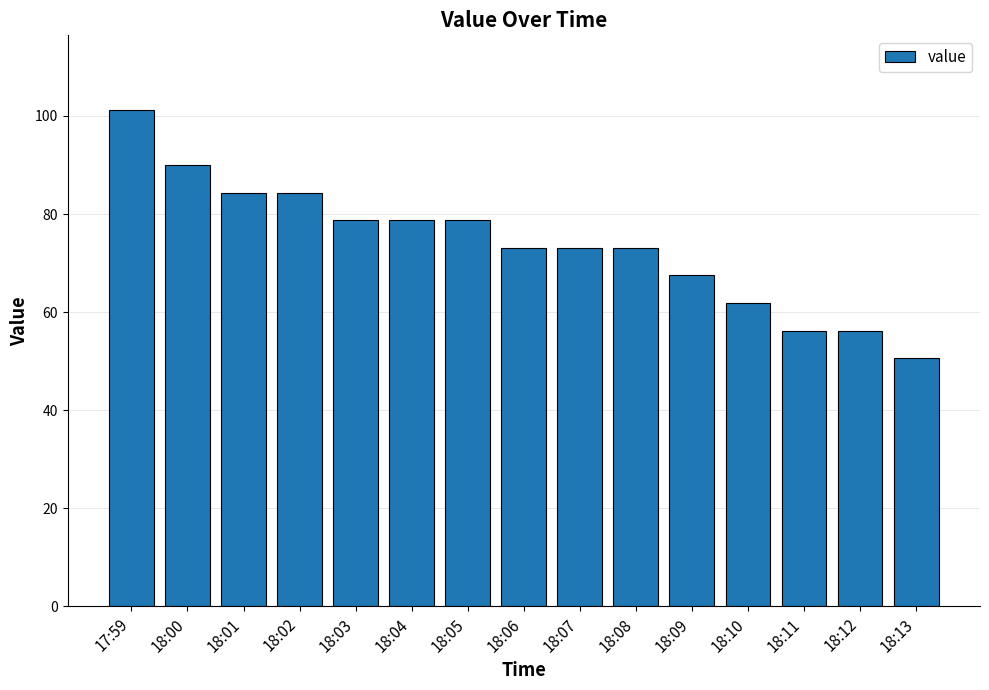

How many data points does each series have?

15